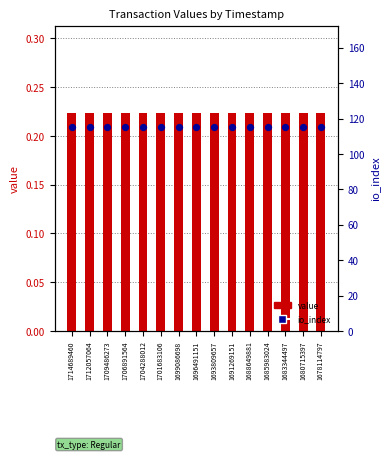

What is the total value across all series at 1685983024?

115.2